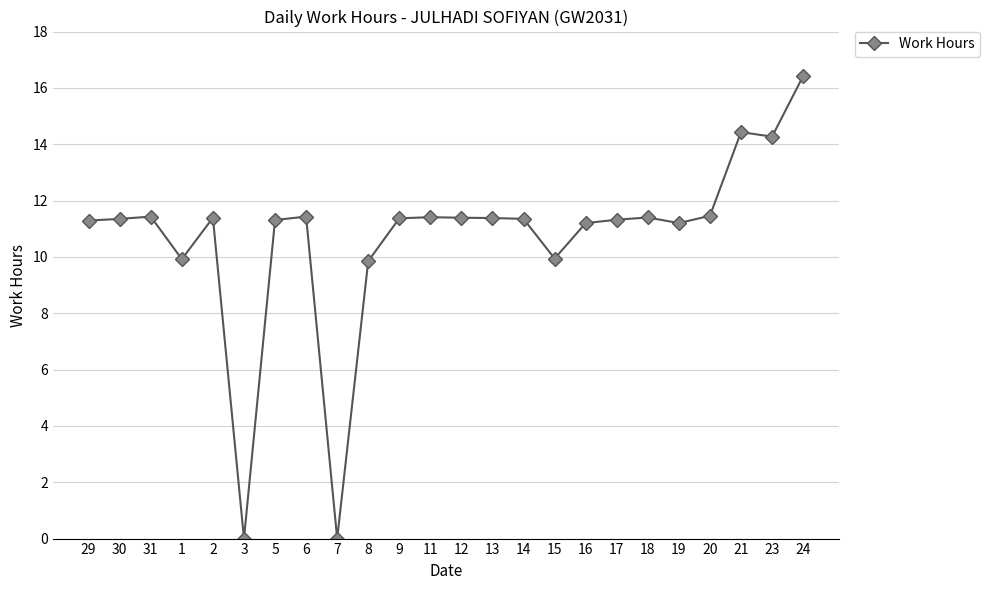

Is it true that the value at 11 is 4.9?

False